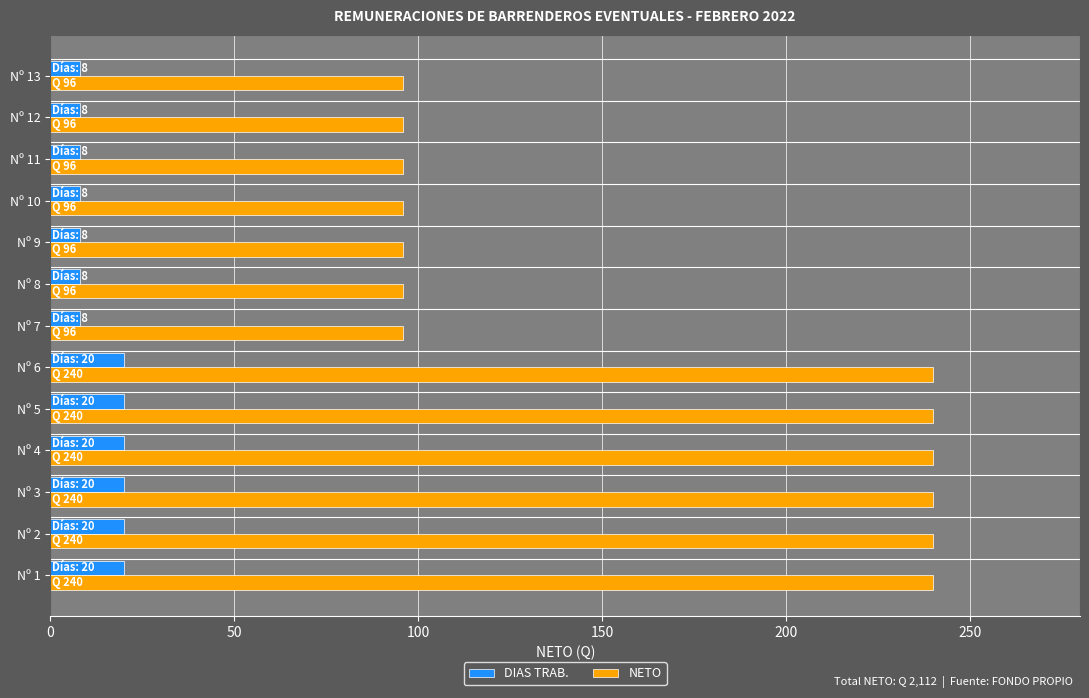

Which series has the largest total across all categories?

NETO